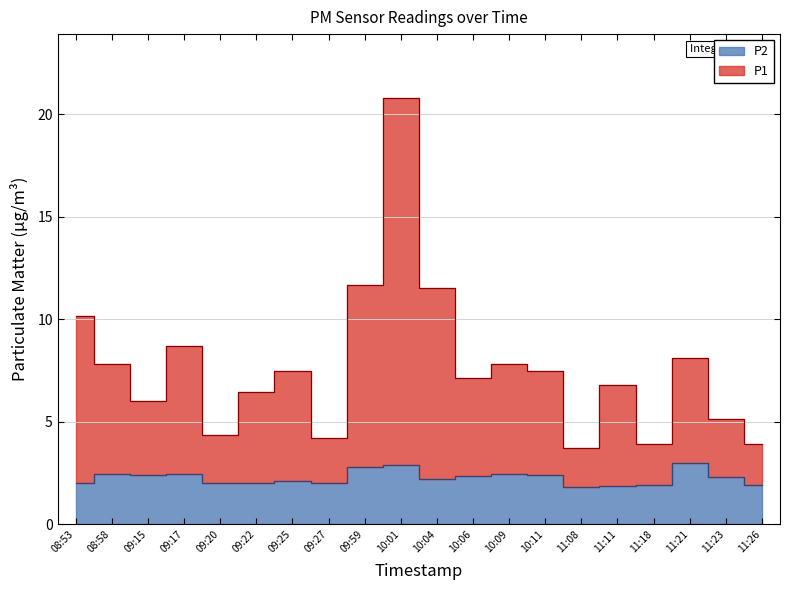

Which series changed the most between 08:58 and 09:25?

P1